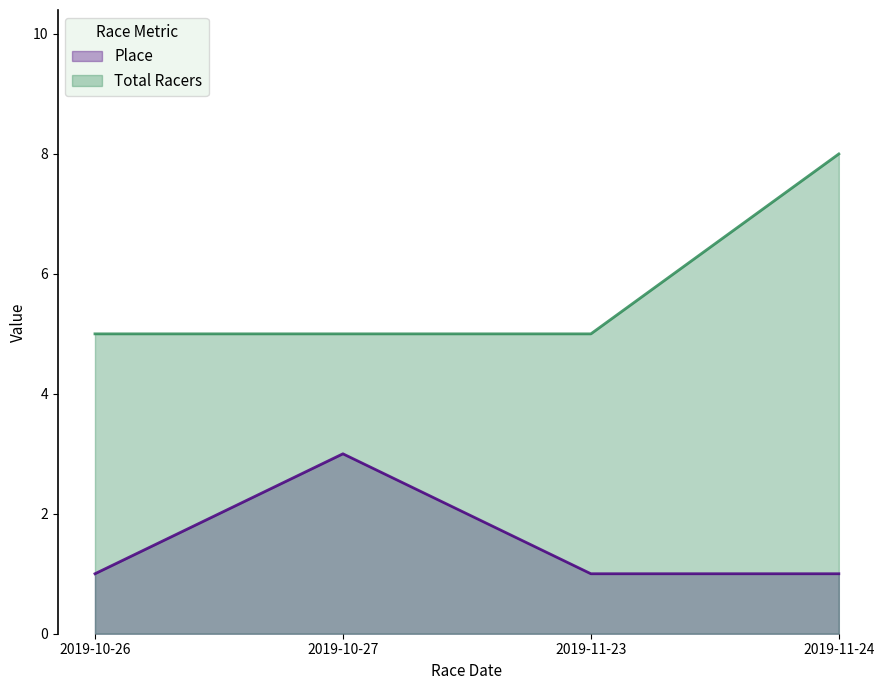

At 2019-11-23, list the series in order from largest to smallest.

Total Racers, Place